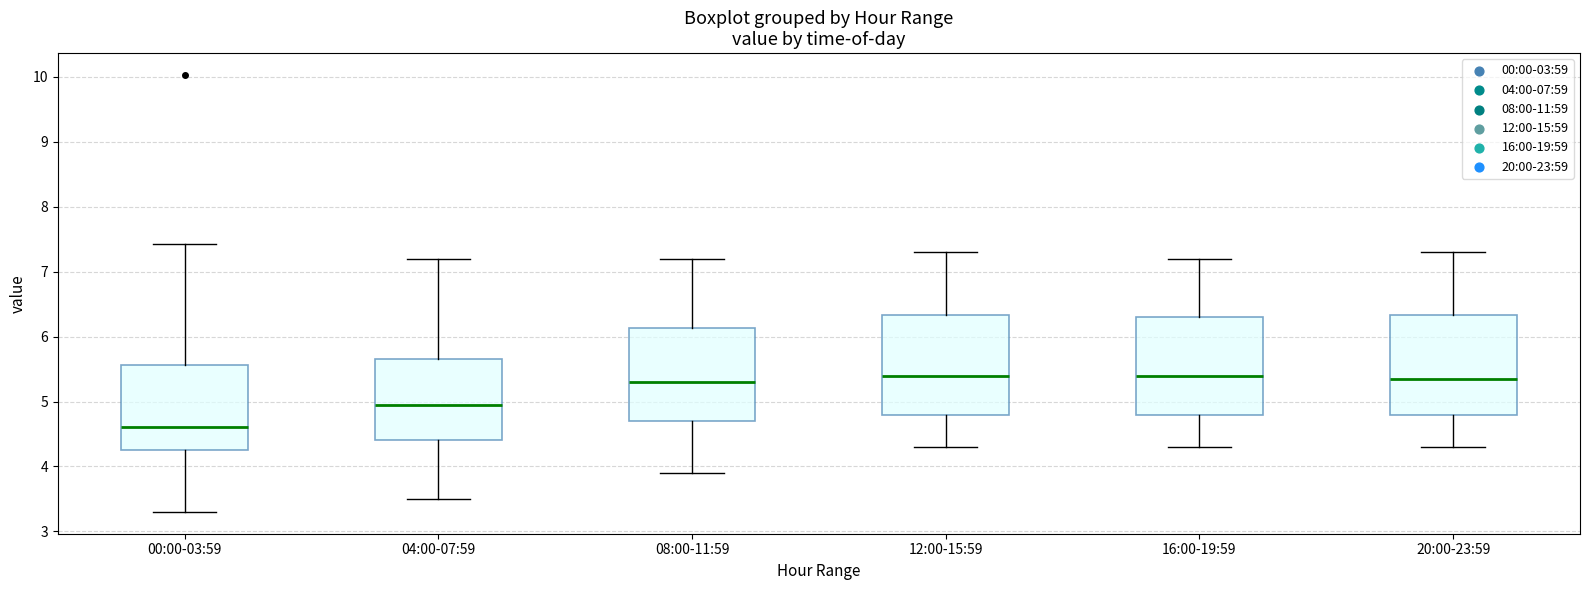

Reading left to right, read every box against the y-axis: the position of its median line, the range the box covers, and the ends of its whiskers. The values are not printed on the chart, so give them approximately, as read against the axis.

00:00-03:59: median 4.6, box 4.3 to 5.6, whiskers 3.3 to 7.4
04:00-07:59: median 5.0, box 4.4 to 5.7, whiskers 3.5 to 7.2
08:00-11:59: median 5.3, box 4.7 to 6.1, whiskers 3.9 to 7.2
12:00-15:59: median 5.4, box 4.8 to 6.3, whiskers 4.3 to 7.3
16:00-19:59: median 5.4, box 4.8 to 6.3, whiskers 4.3 to 7.2
20:00-23:59: median 5.4, box 4.8 to 6.3, whiskers 4.3 to 7.3